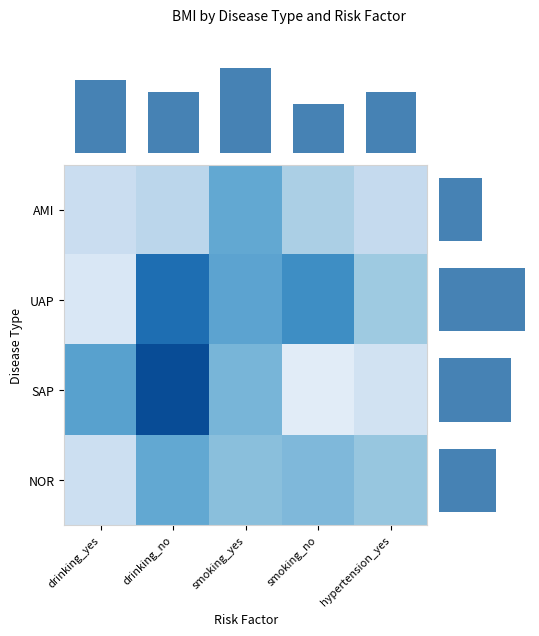

What is the minimum value for SAP?

20.8